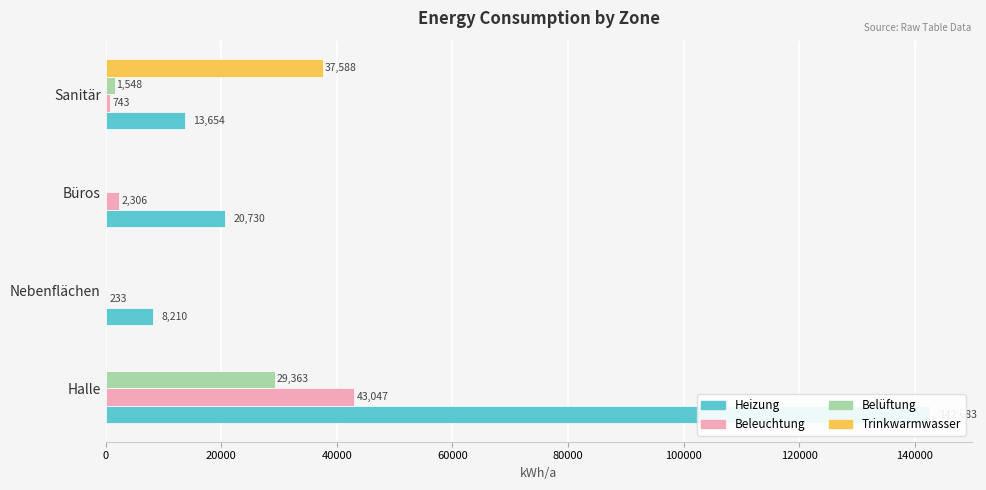

How many values in Trinkwarmwasser are above zero?

1